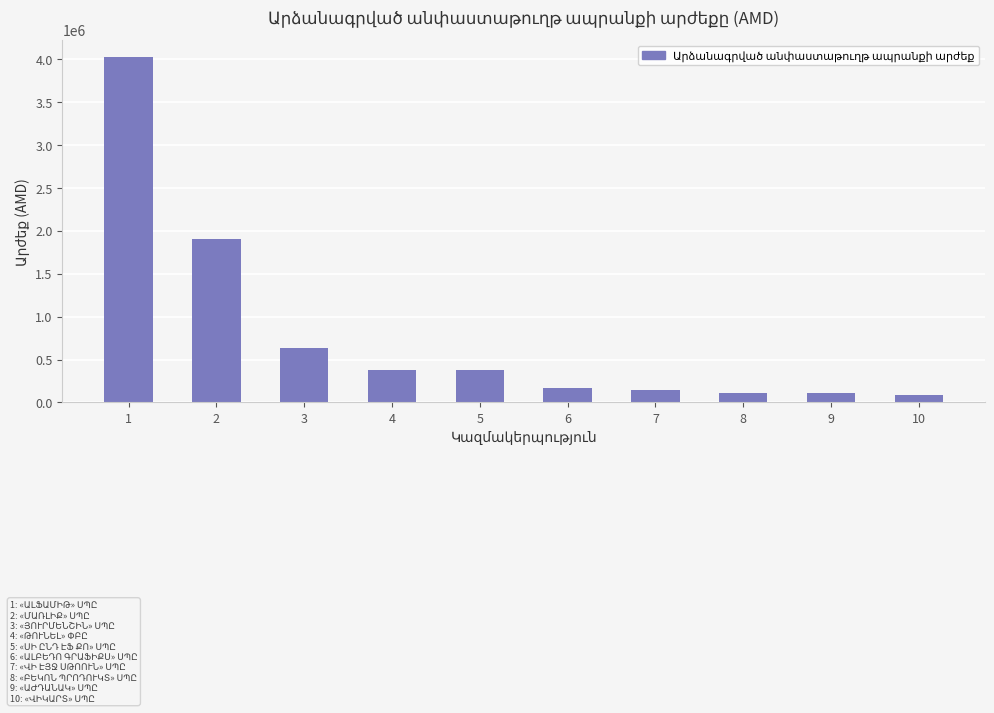

How many bars are there in total?

10